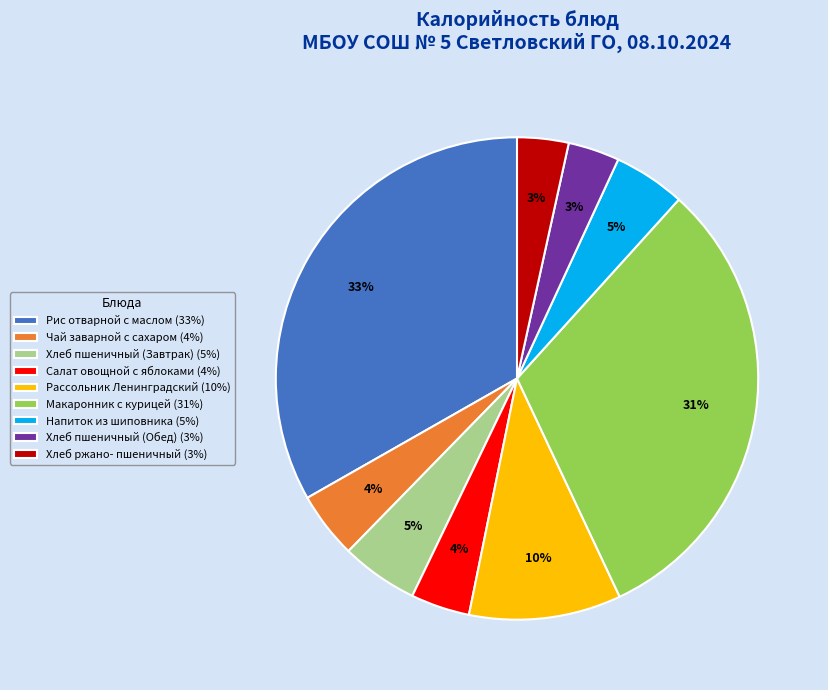

The Хлеб пшеничный (Обед) (3%) slice represents 3% of the pie. True or false?

True